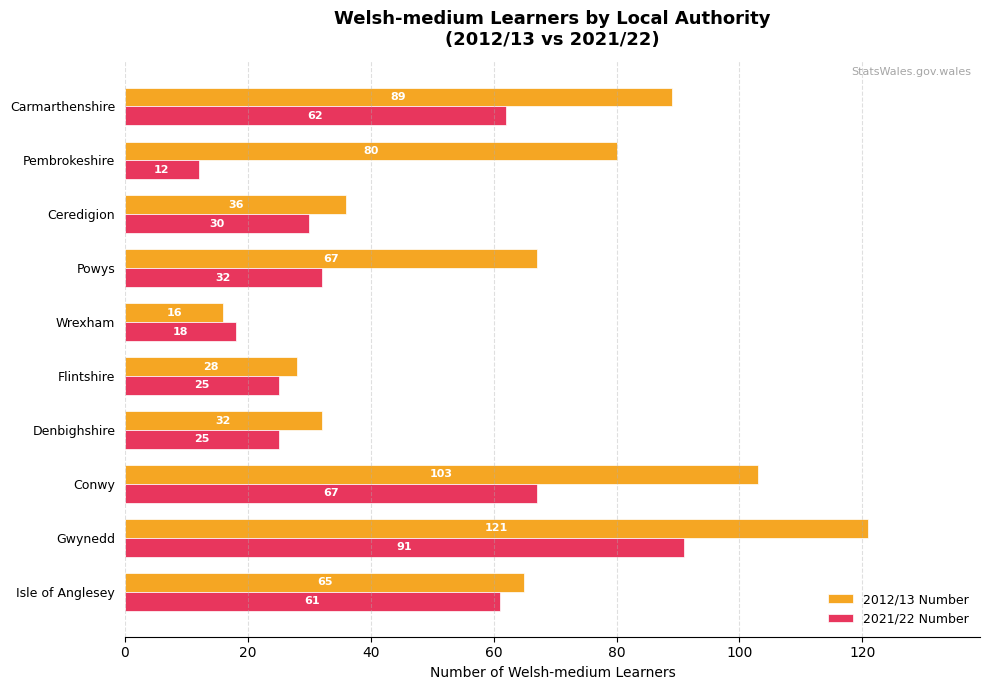

Rank the series by their maximum value, from highest to lowest.

2012/13 Number, 2021/22 Number